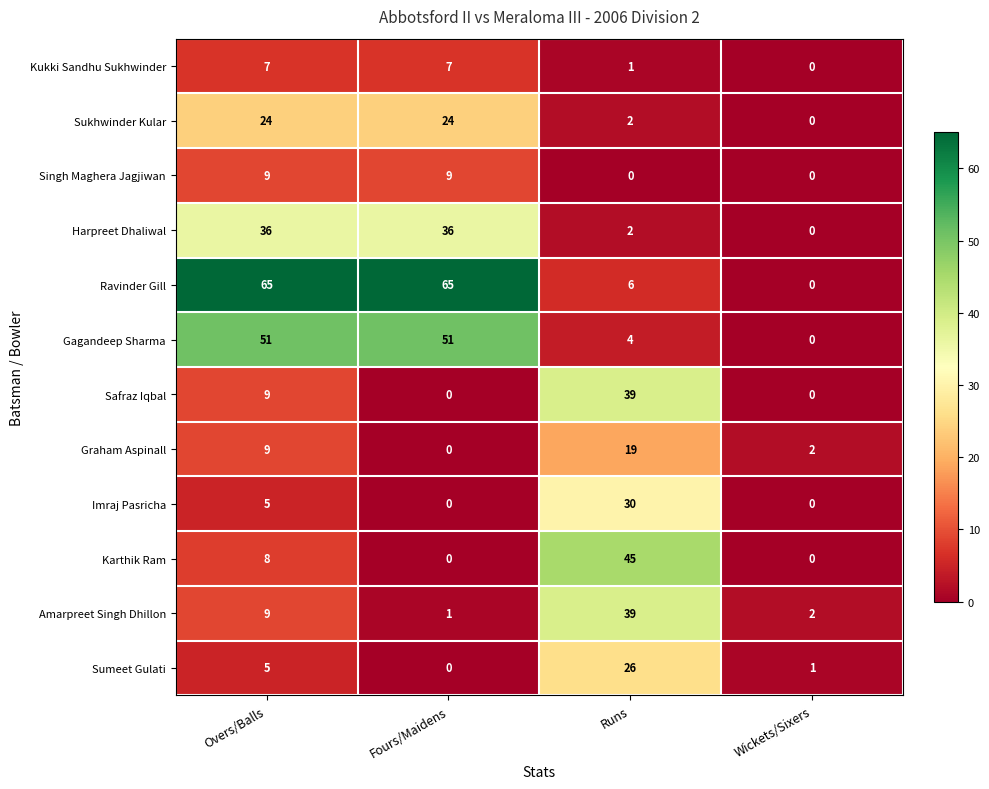

Which series has the largest range (max minus min)?

Ravinder Gill